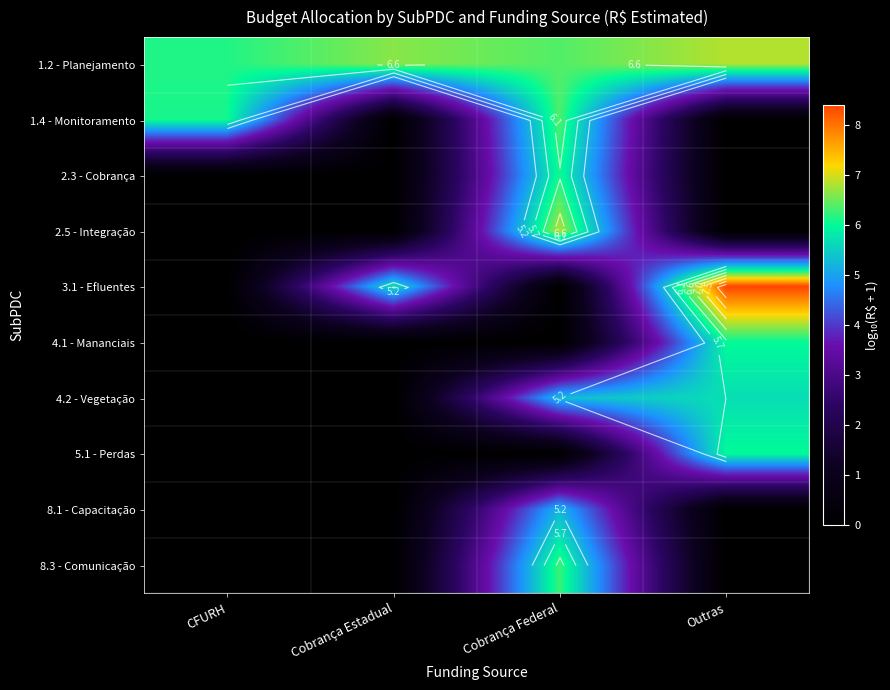

The value of 8.3 - Comunicação at Outras is 3.7. True or false?

False